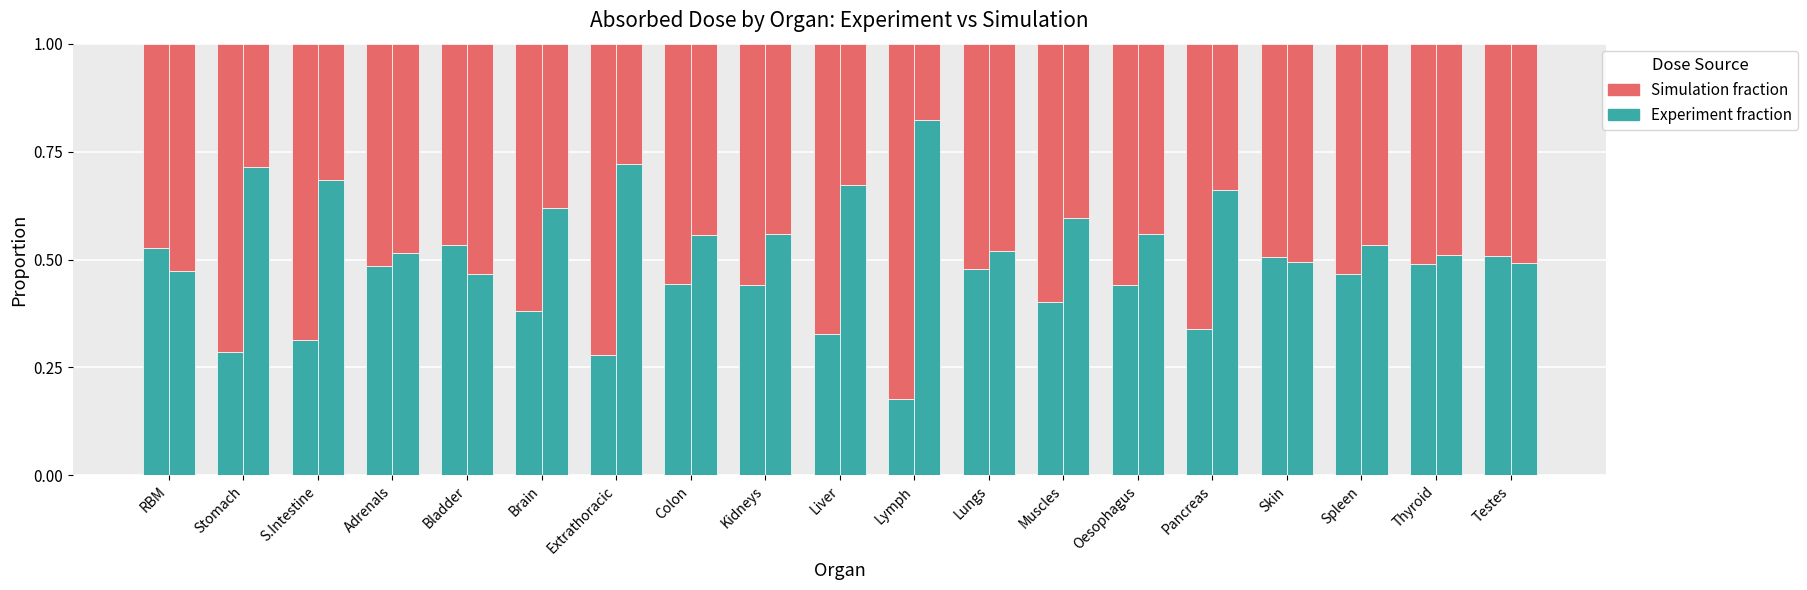

What is the maximum value for Simulation?

0.8